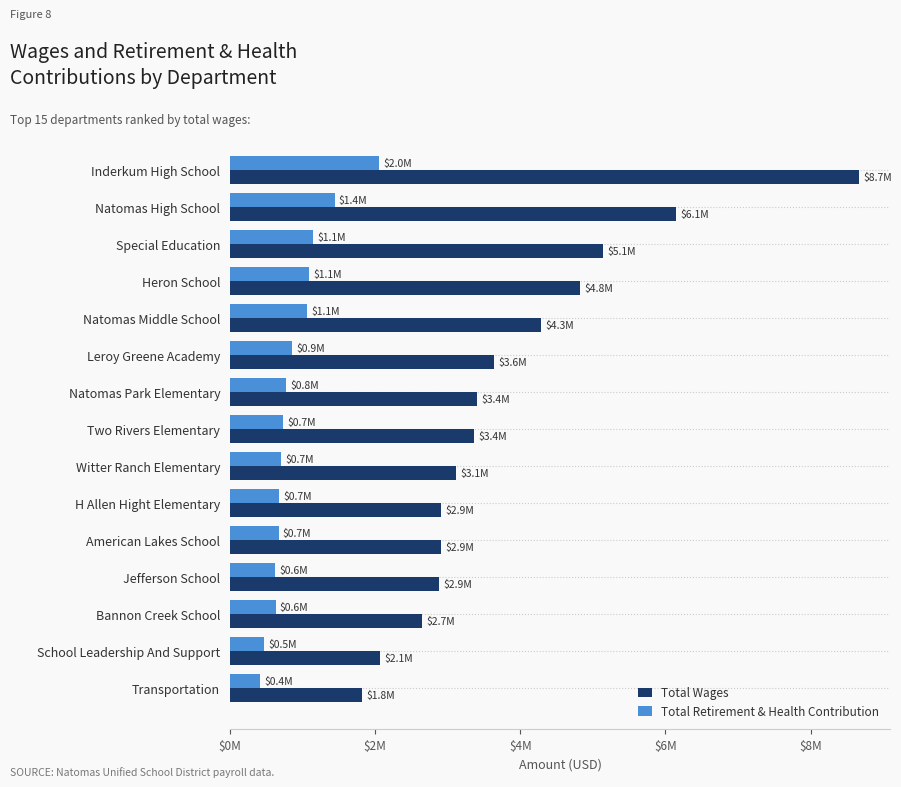

What is the maximum value for Total Retirement & Health Contribution?

2049803